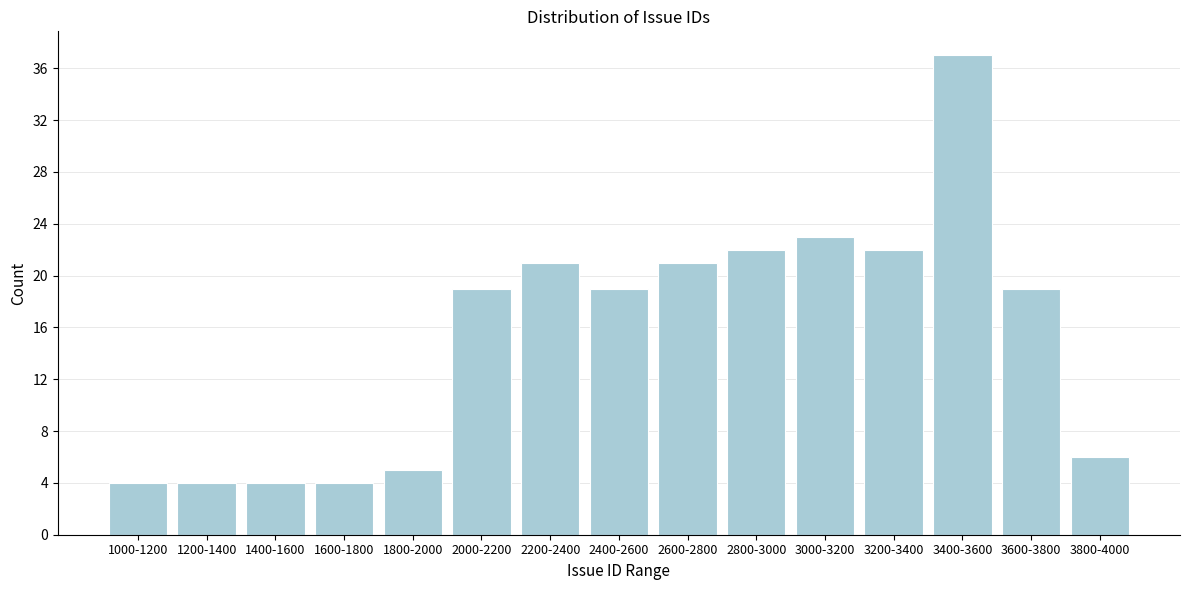

Reading right to left, list all the values displayed in this chart.

3800-4000=6	3600-3800=19	3400-3600=37	3200-3400=22	3000-3200=23	2800-3000=22	2600-2800=21	2400-2600=19	2200-2400=21	2000-2200=19	1800-2000=5	1600-1800=4	1400-1600=4	1200-1400=4	1000-1200=4